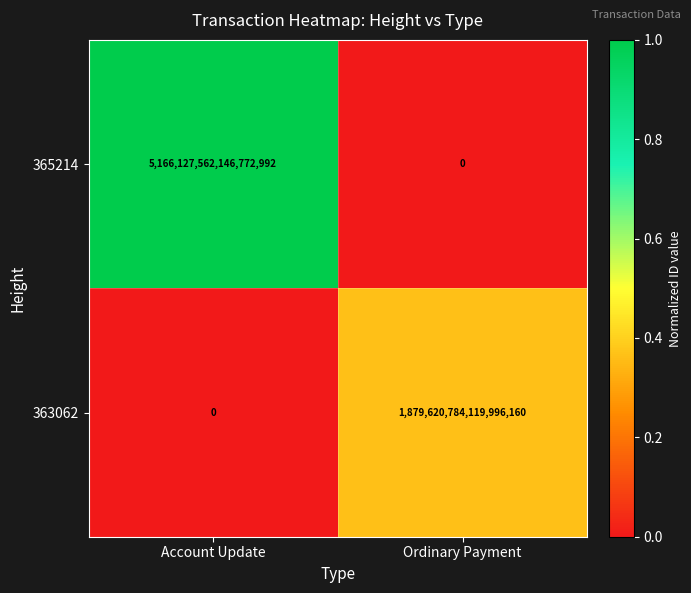

How many data points in 363062 are less than 1879620784119996160?

1